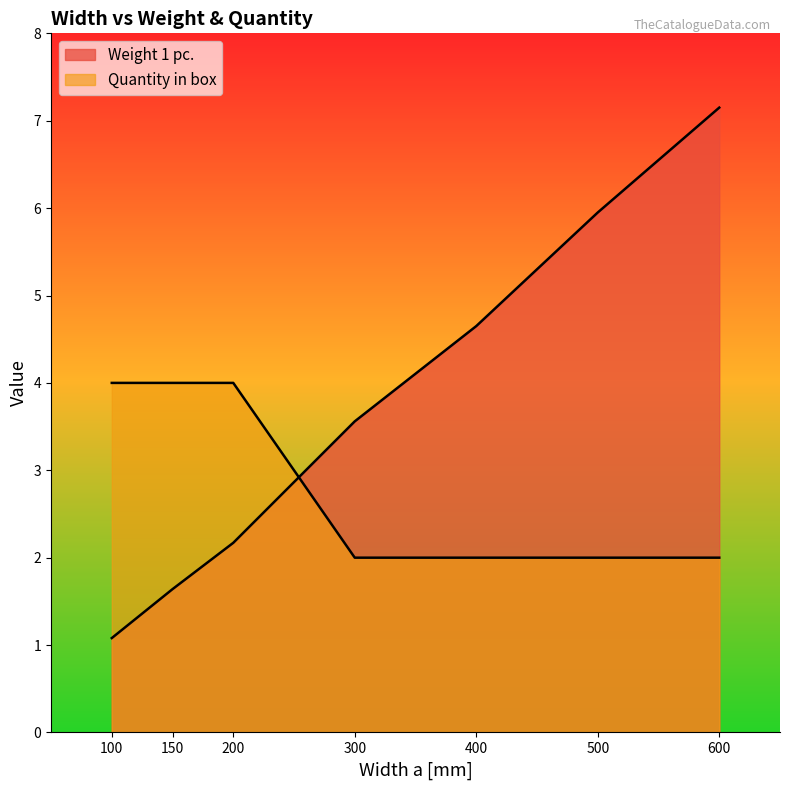

Which series has the largest range (max minus min)?

Weight 1 pc.